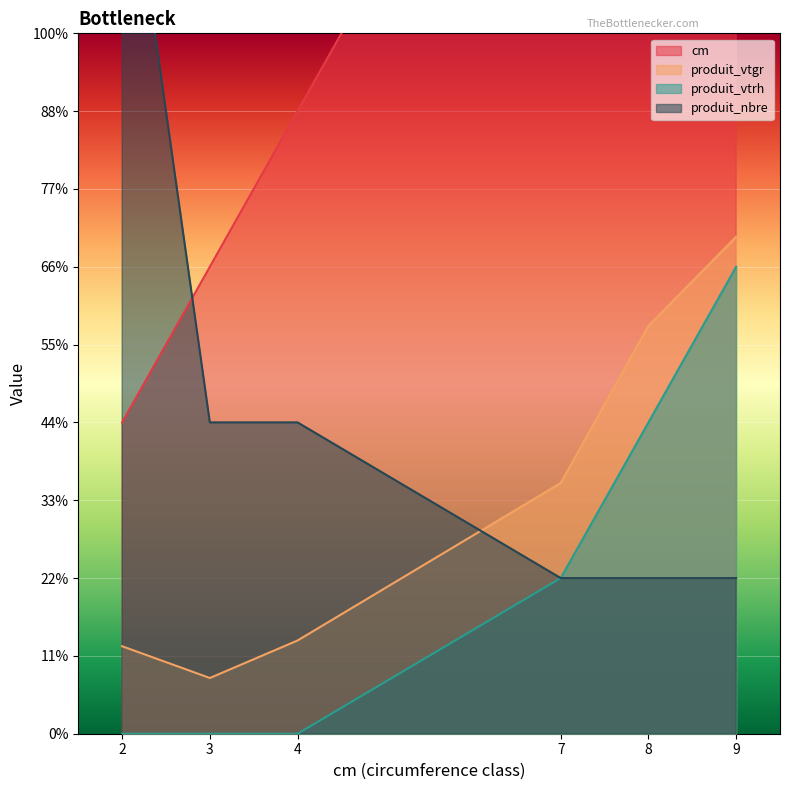

Rank the series at 3 from lowest to highest value.

produit_vtrh, produit_vtgr, produit_nbre, cm